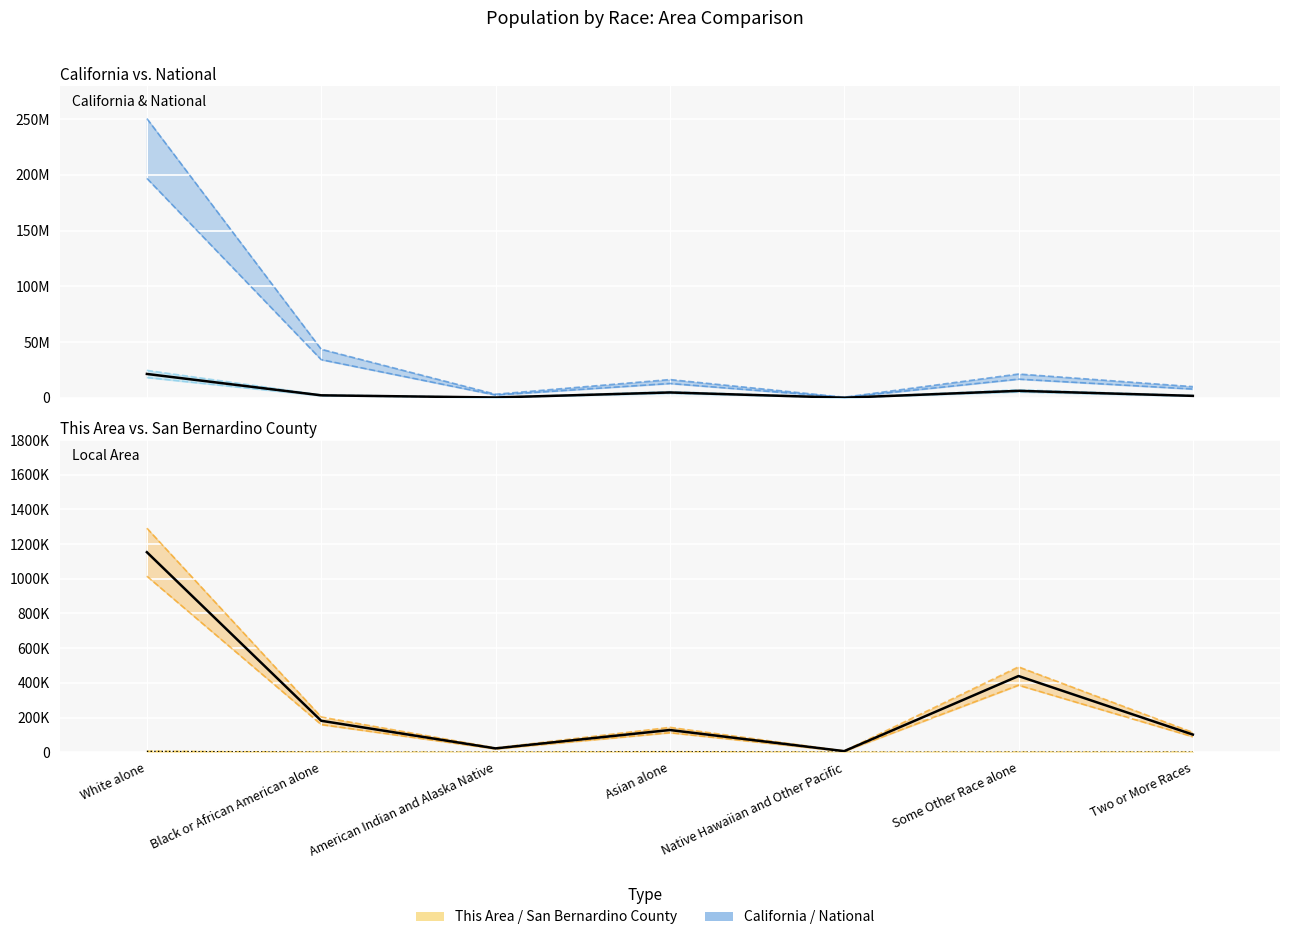

Reading right to left, extract all data points from this chart.

This Area: 562.9	607.7	18.9	3587.2	34.2	709.2	6326.0
San Bernardino County: 114647.7	492420.3	7694.4	144035.4	25411.7	203685.4	1291540.3
California: 2087691.6	7264977.8	166043.9	5590158.0	417221.1	2643932.8	24672024.1
National: 7927984.2	16814483.8	475211.4	12913341.8	2580378.2	34257800.7	196726873.2